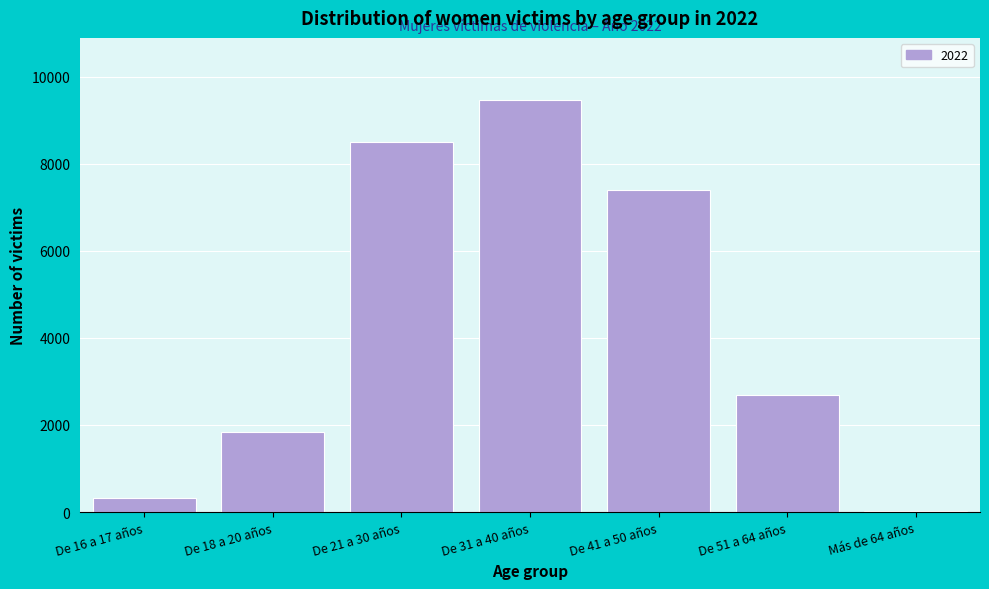

Reading left to right, list all the values displayed in this chart.

De 16 a 17 años=314	De 18 a 20 años=1838	De 21 a 30 años=8508	De 31 a 40 años=9475	De 41 a 50 años=7408	De 51 a 64 años=2679	Más de 64 años=19